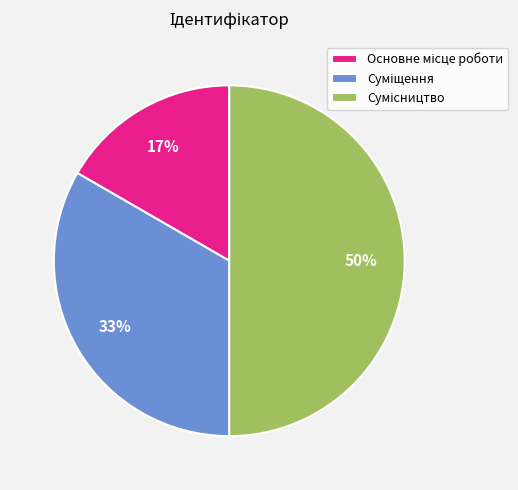

To the nearest percent, what is the difference between the largest and smallest slice percentages?

33%